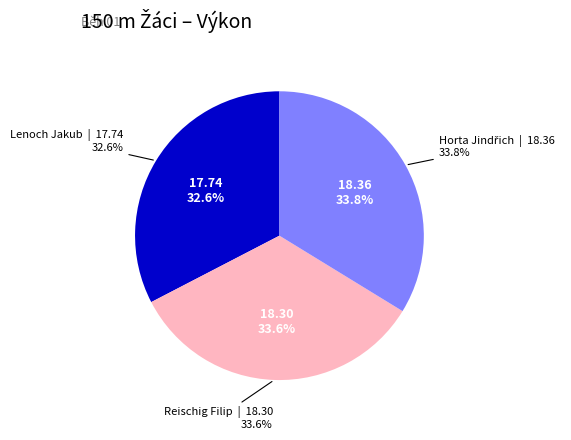

True or false: Reischig Filip accounts for 22% of the total.

False